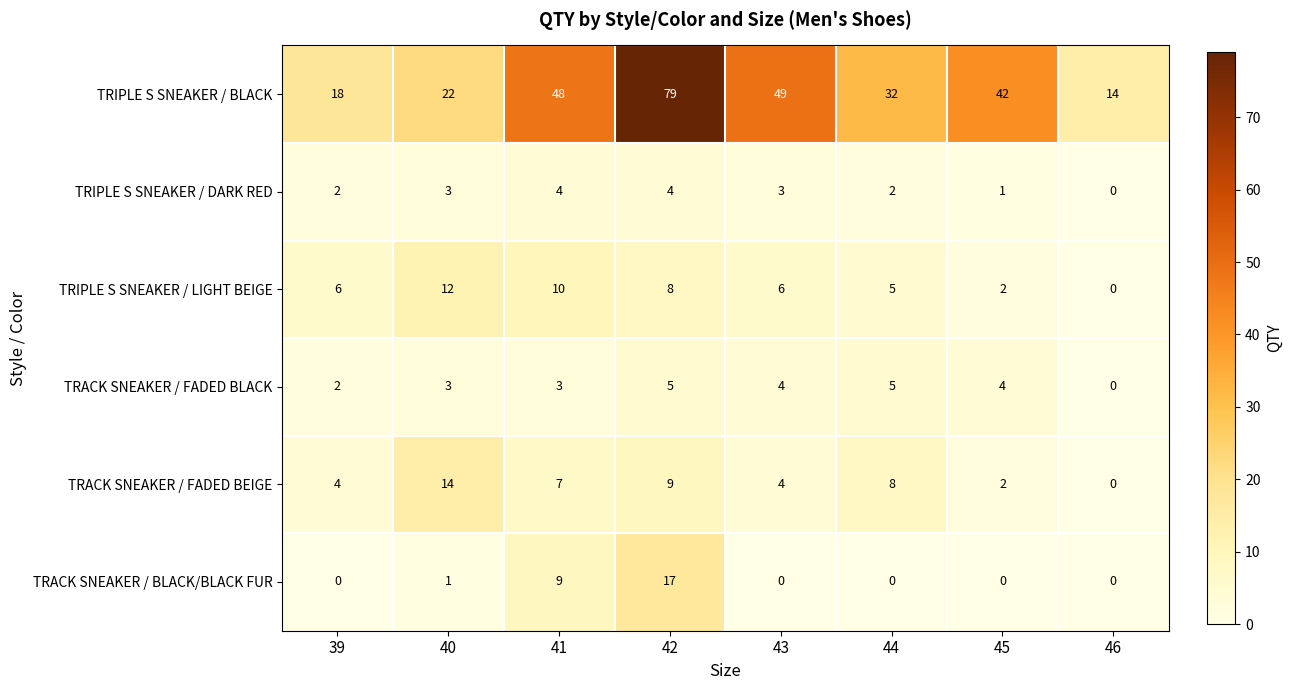

Where is TRACK SNEAKER / FADED BLACK nearest to the value 2?

39